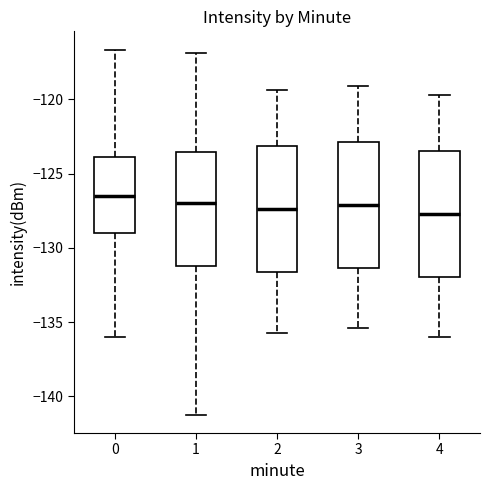

Where is the upper edge of the box at x = 0 on the y-axis? The values are not printed on the chart, so give them approximately, as read against the axis.

-124.0